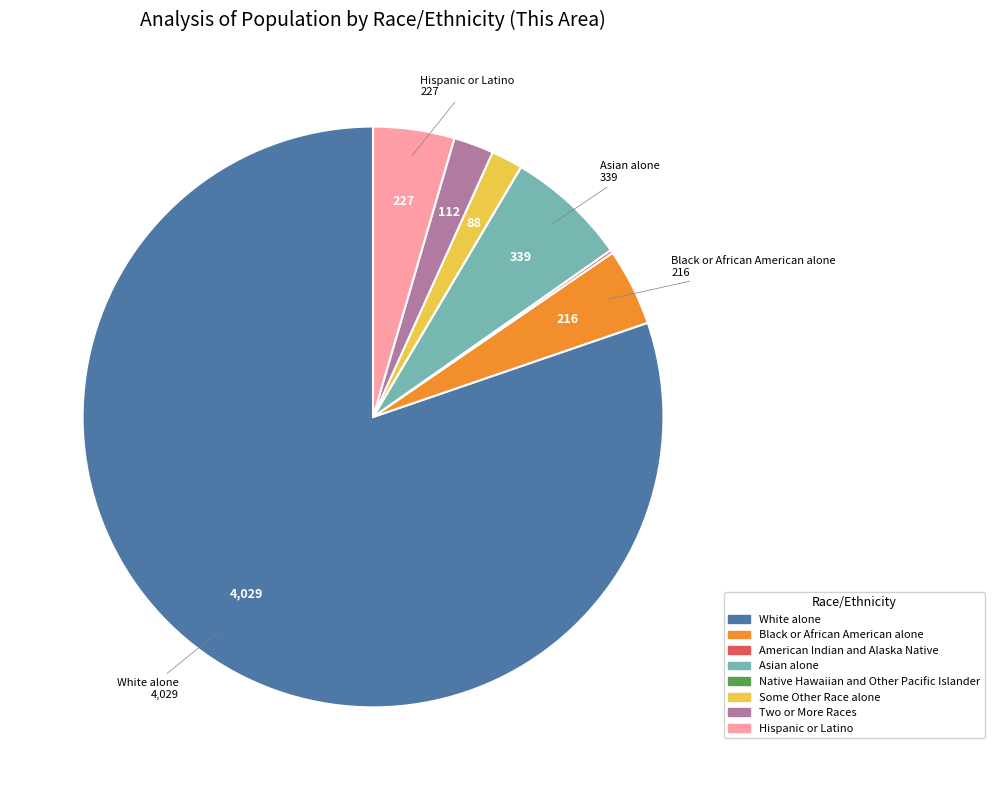

Does any single category account for the majority?

Yes